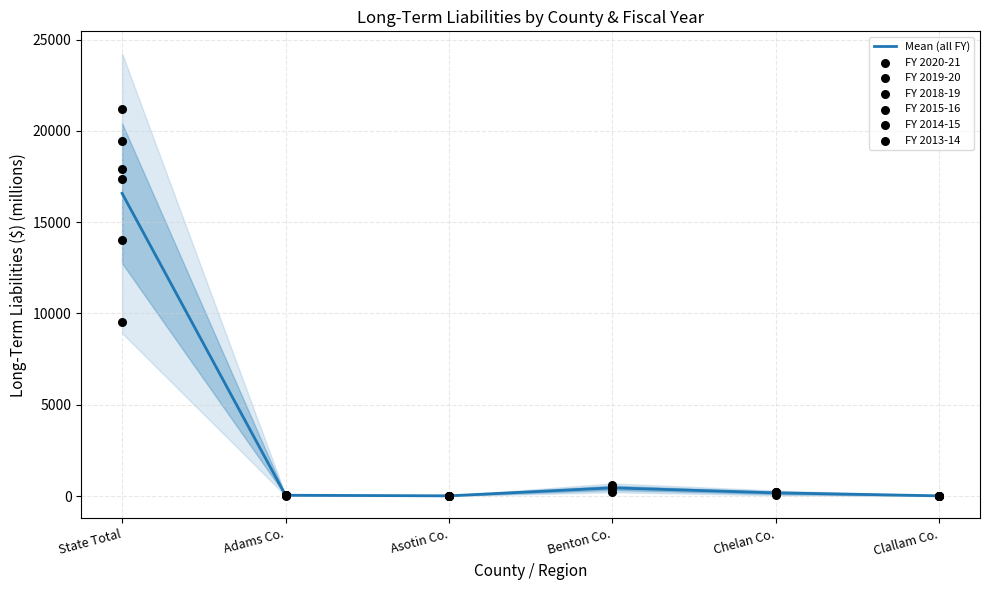

What is the maximum value for Mean (all FY)?

16581.5